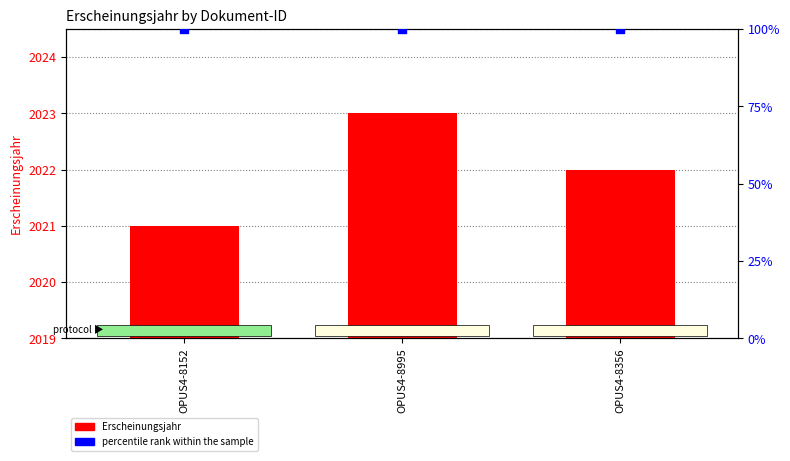

What is the change in value from OPUS4-8152 to OPUS4-8995?

+2